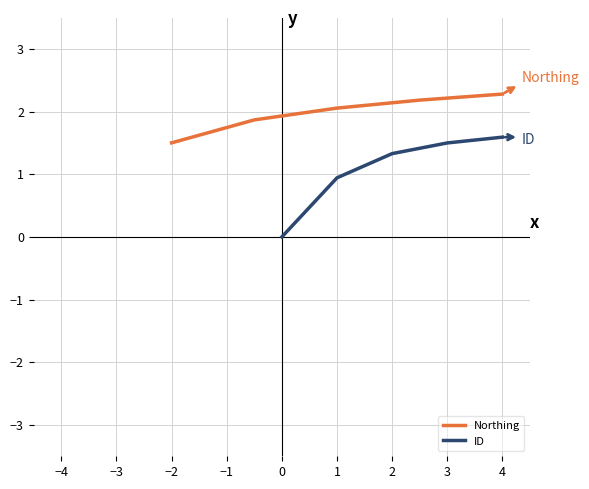

List the labels in order of ID value, smallest first.

0, 1, 2, 3, 4